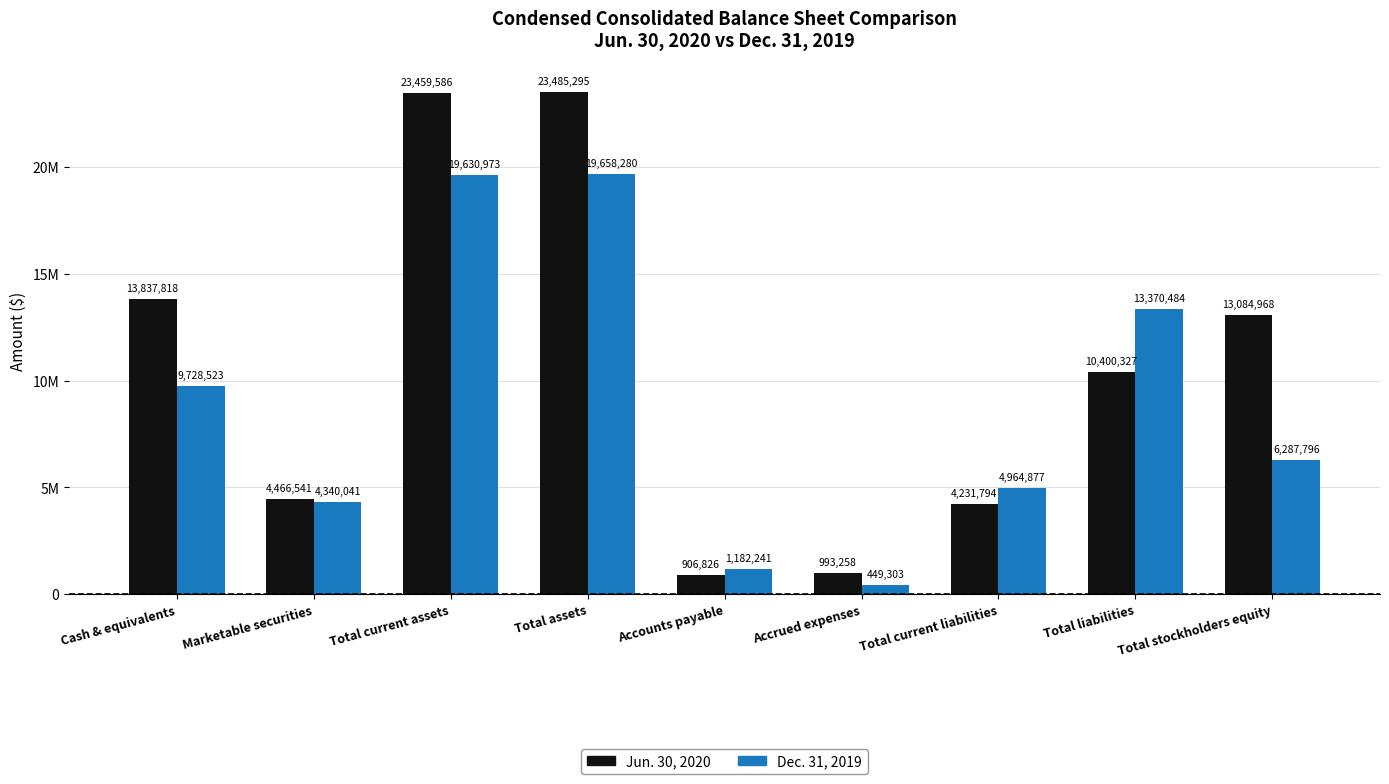

What are all the series names shown in the legend?

Jun. 30, 2020, Dec. 31, 2019